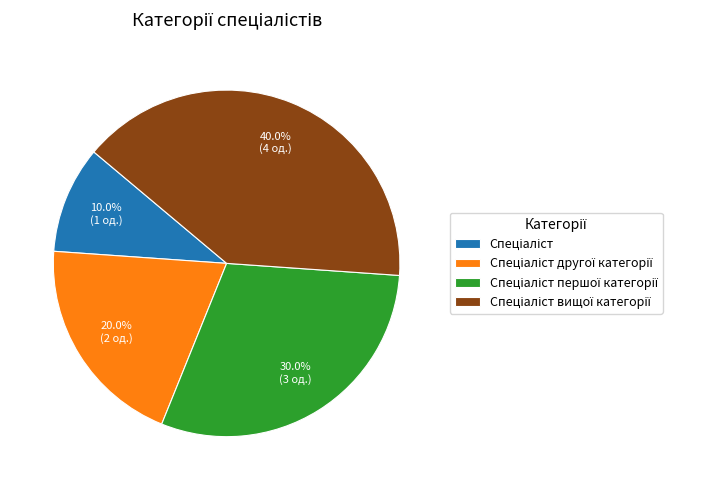

Does any single category account for the majority?

No